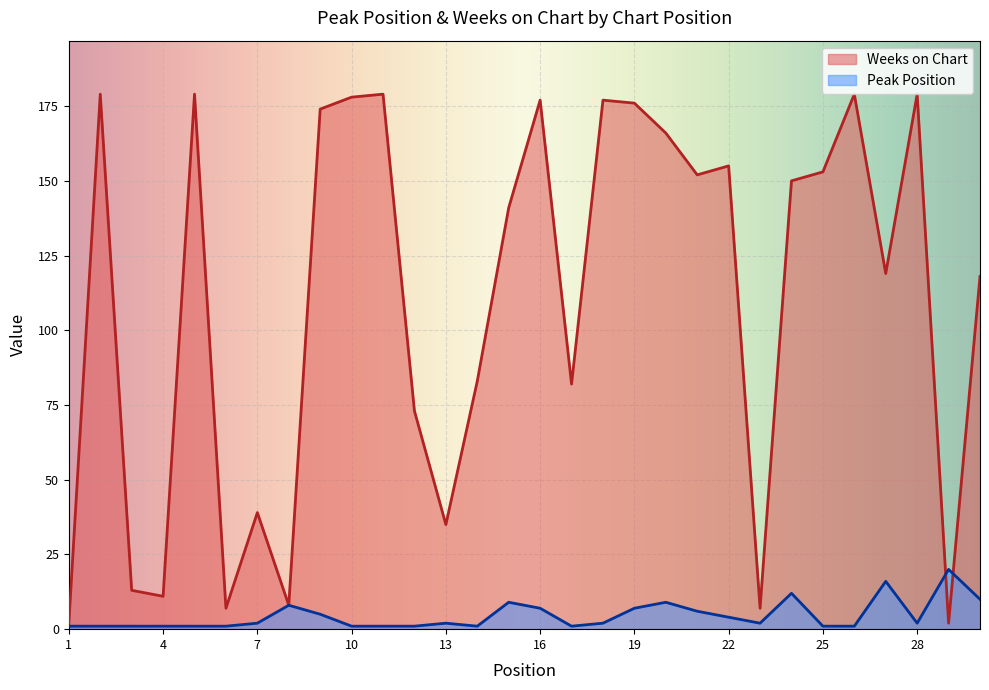

Where does the Weeks on Chart series first go above 150?

2